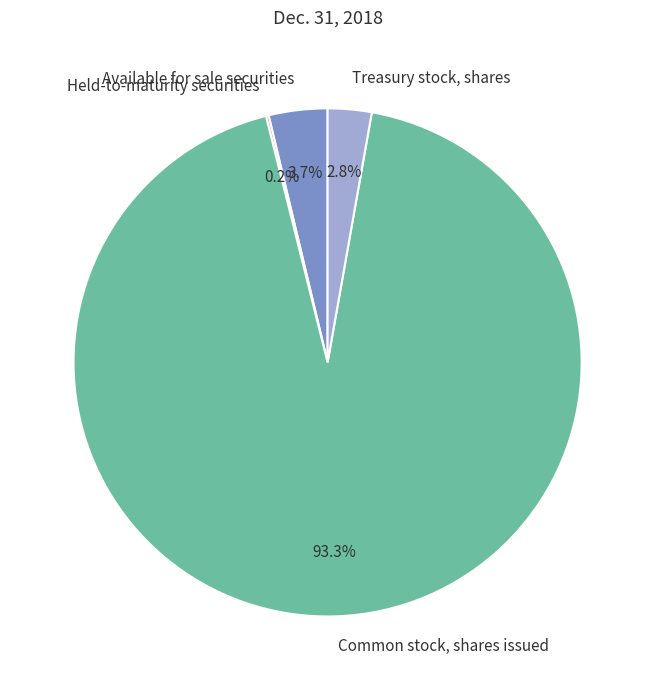

Between Common stock, shares issued and Treasury stock, shares, which is larger?

Common stock, shares issued